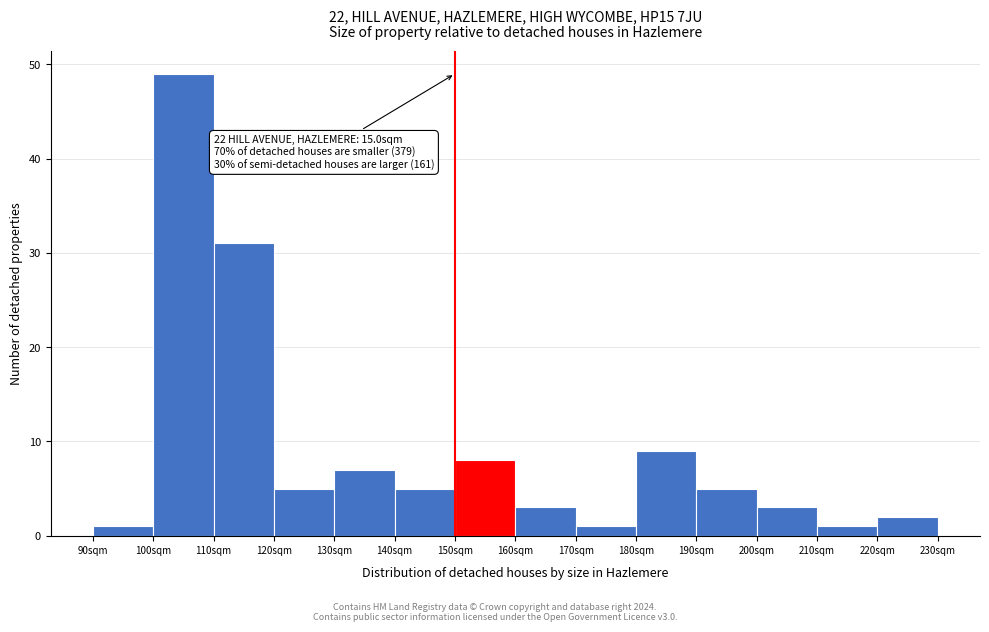

Reading left to right, transcribe all the data shown in this chart.

1	49	31	5	7	5	8	3	1	9	5	3	1	2